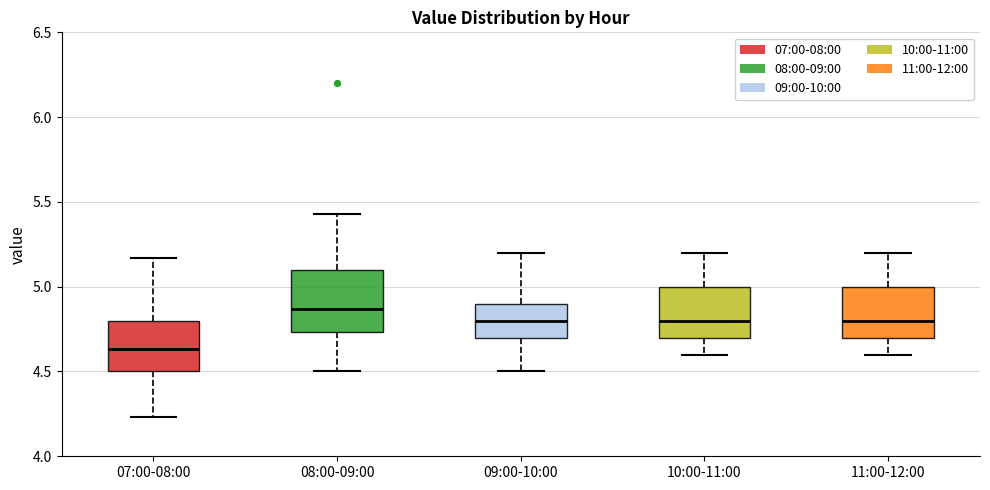

Reading left to right, read every box against the y-axis: the position of its median line, the range the box covers, and the ends of its whiskers. The values are not printed on the chart, so give them approximately, as read against the axis.

07:00-08:00: median 4.65, box 4.50 to 4.80, whiskers 4.25 to 5.15
08:00-09:00: median 4.85, box 4.75 to 5.10, whiskers 4.50 to 5.45
09:00-10:00: median 4.80, box 4.70 to 4.90, whiskers 4.50 to 5.20
10:00-11:00: median 4.80, box 4.70 to 5.00, whiskers 4.60 to 5.20
11:00-12:00: median 4.80, box 4.70 to 5.00, whiskers 4.60 to 5.20